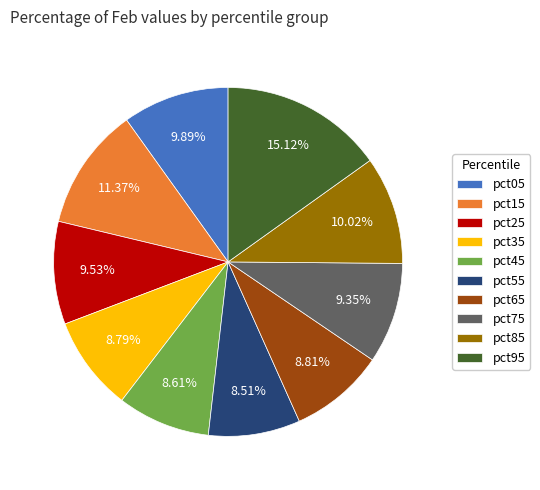

Between pct35 and pct85, which is larger?

pct85